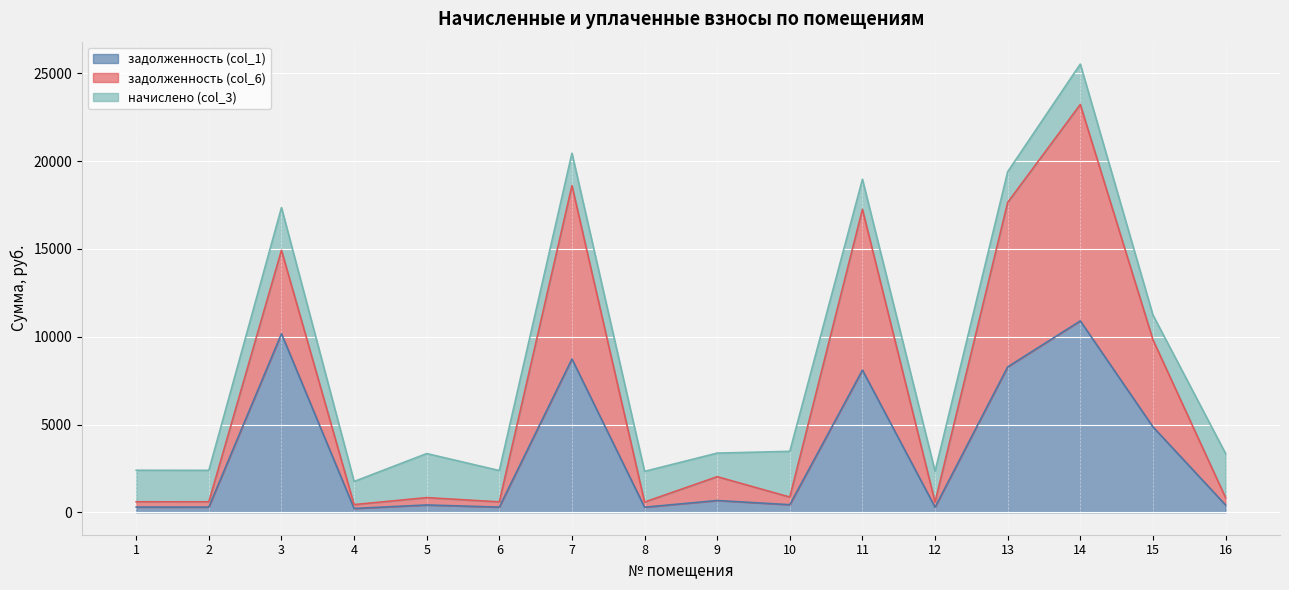

Where does the задолженность (col_6) series first go above 868?

3